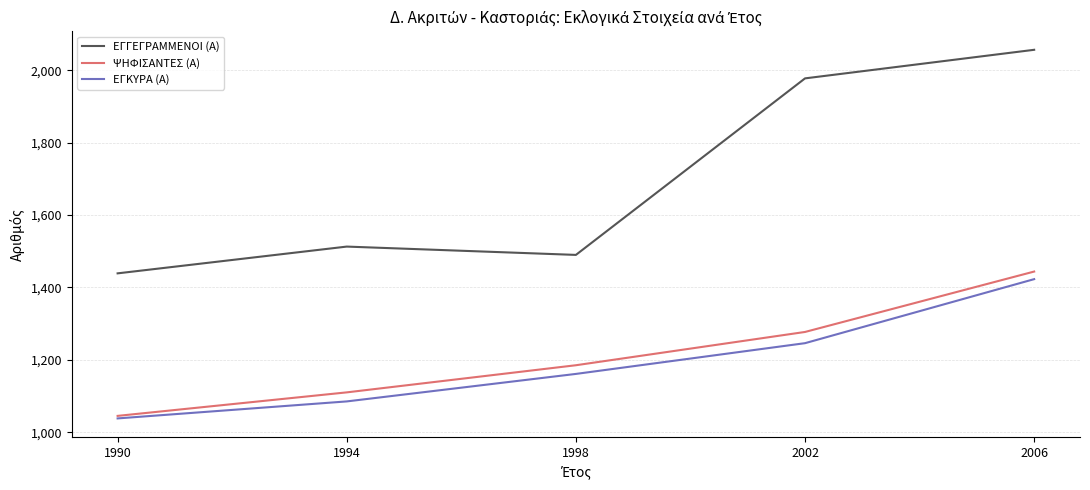

List the series in order of their peak value, highest first.

ΕΓΓΕΓΡΑΜΜΕΝΟΙ (Α), ΨΗΦΙΣΑΝΤΕΣ (Α), ΕΓΚΥΡΑ (Α)